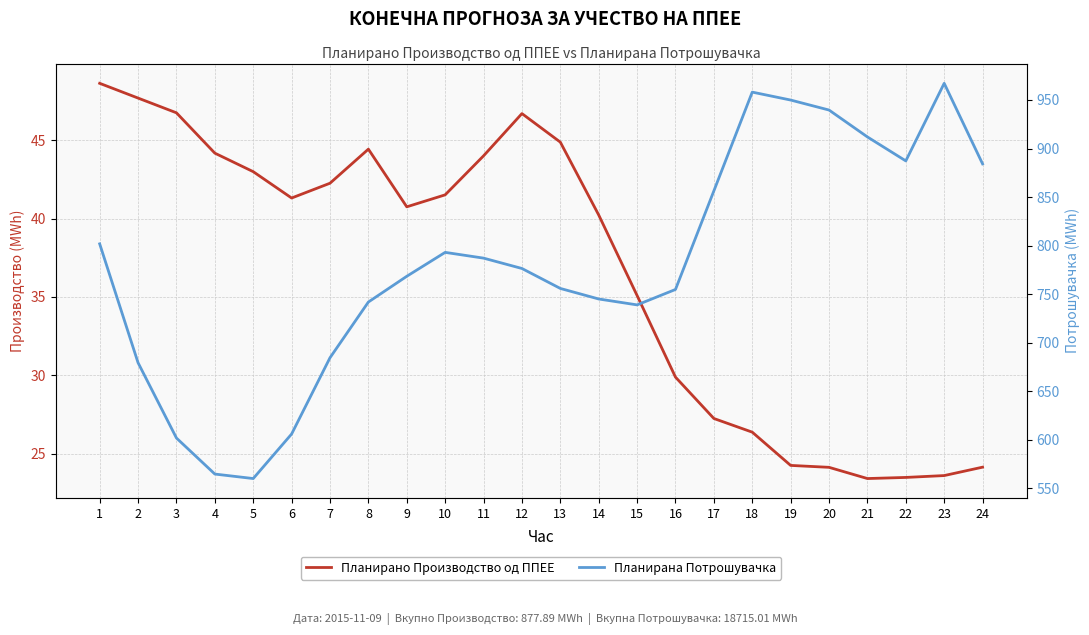

True or false: Планирано Производство од ППЕЕ has a value of 55.2 at 15.

False